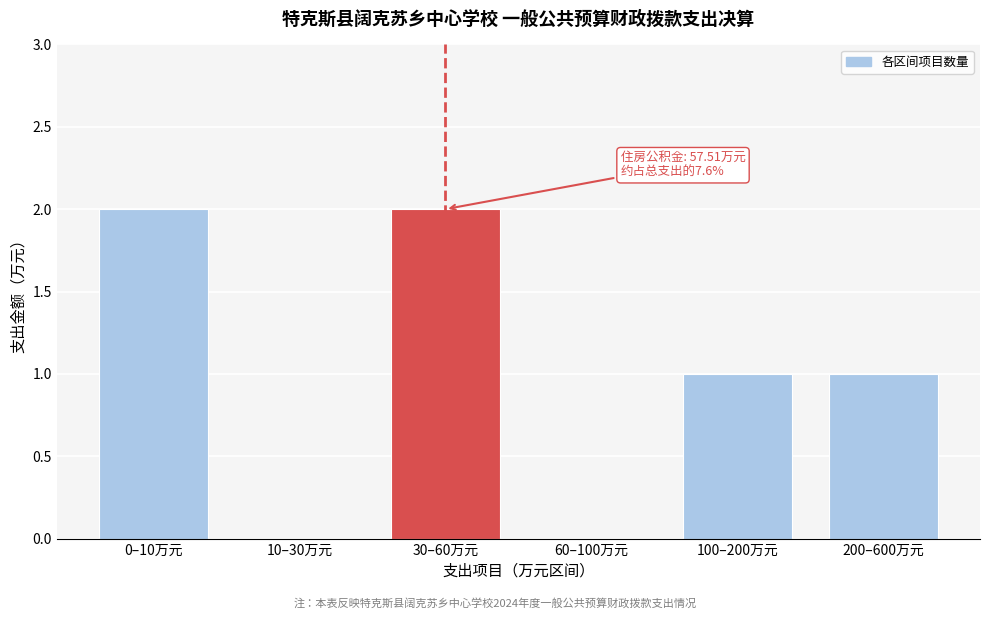

Reading left to right, transcribe all the data shown in this chart.

0–10万元=2	10–30万元=0	30–60万元=2	60–100万元=0	100–200万元=1	200–600万元=1